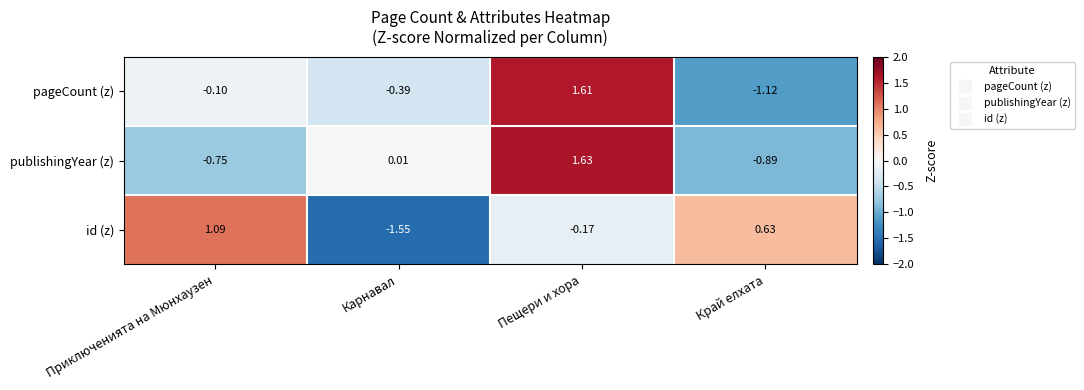

At which category does the chart reach its minimum across all series?

Карнавал